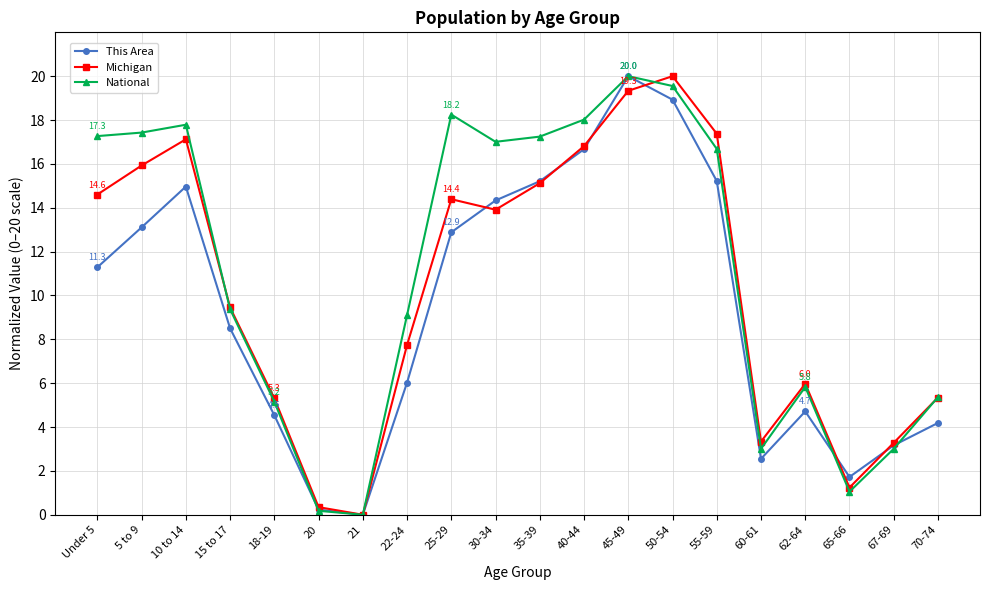

How many data points does each series have?

20